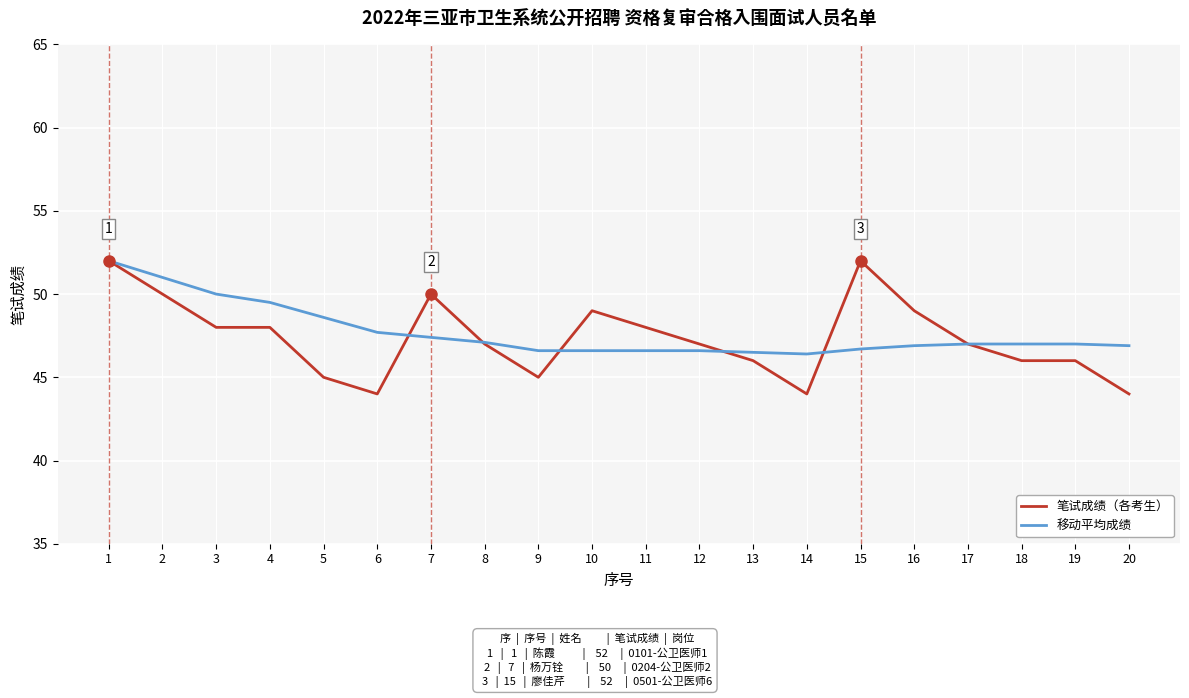

Which series has the largest range (max minus min)?

笔试成绩（各考生）